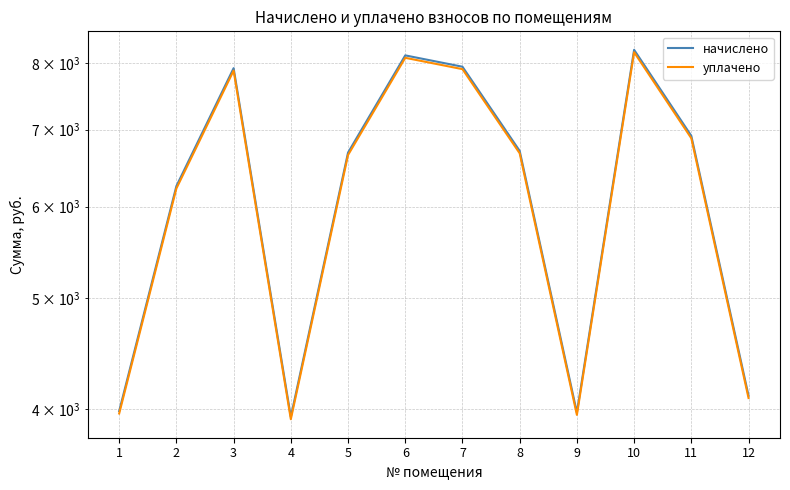

True or false: начислено has a value of 3974.4 at 9.

True